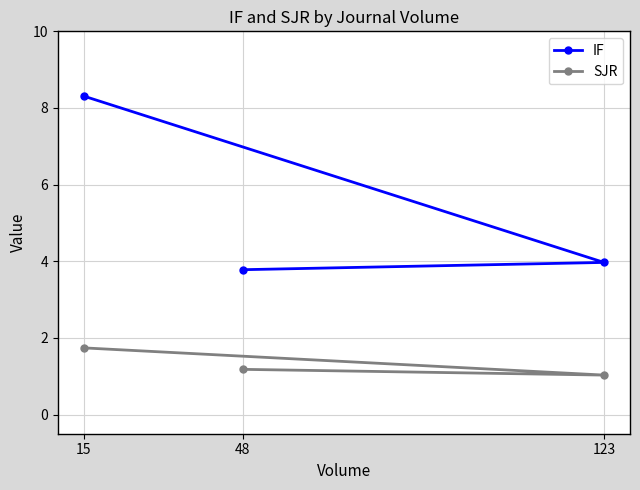

Reading left to right, transcribe all the data shown in this chart.

IF: 15=8.3	48=3.8	123=4.0
SJR: 15=1.7	48=1.2	123=1.0